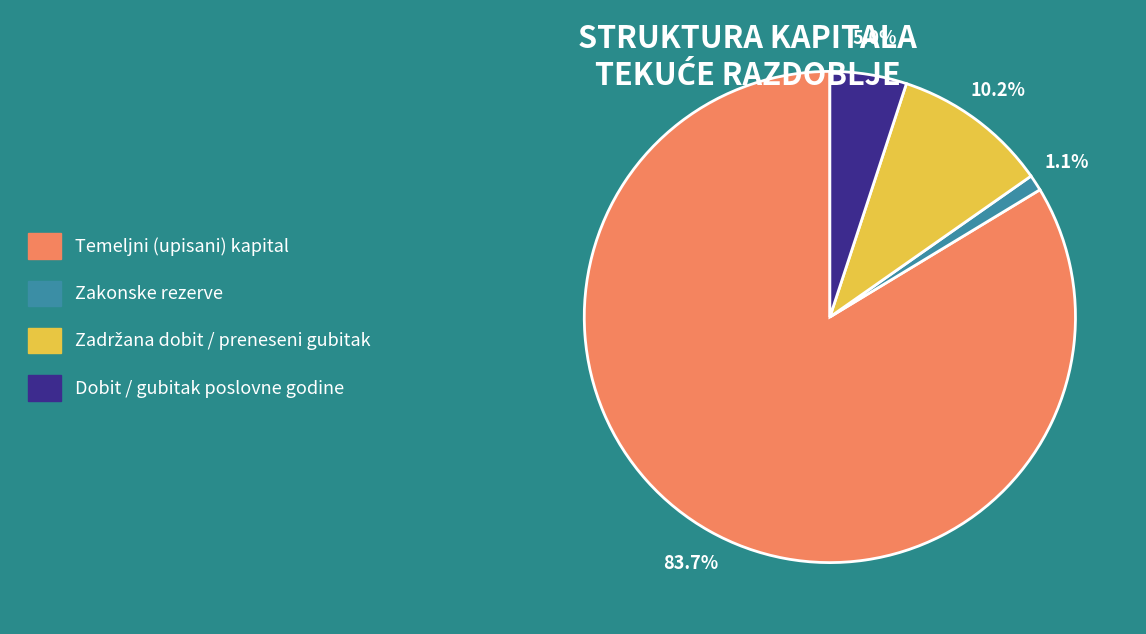

True or false: Dobit / gubitak poslovne godine accounts for 13% of the total.

False